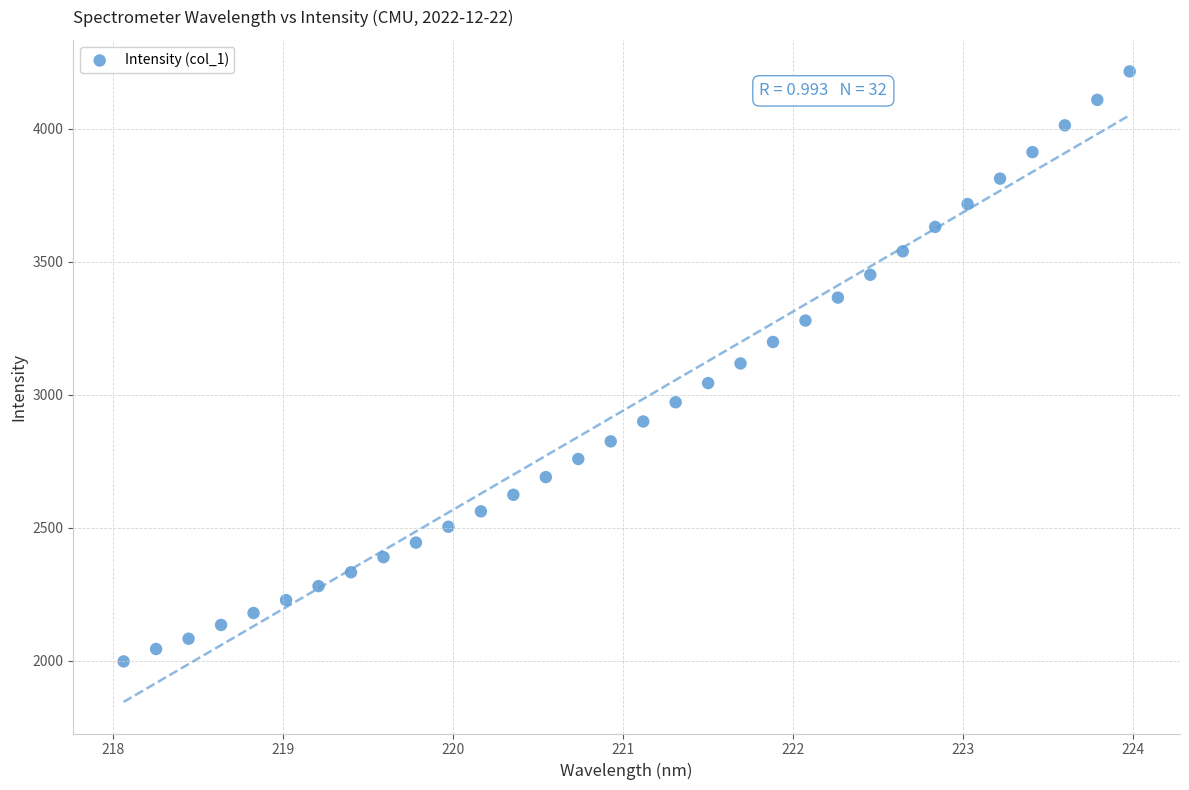

What is the range of Y values (max minus min)?

2219.1